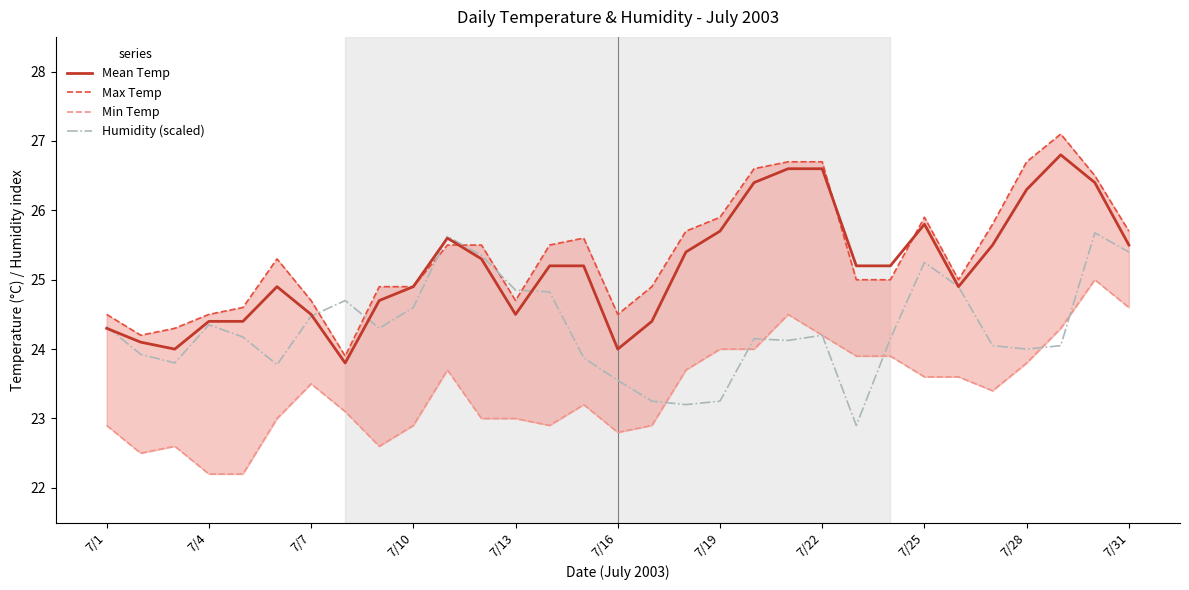

Read the Mean Temp value at 7/4.

24.4